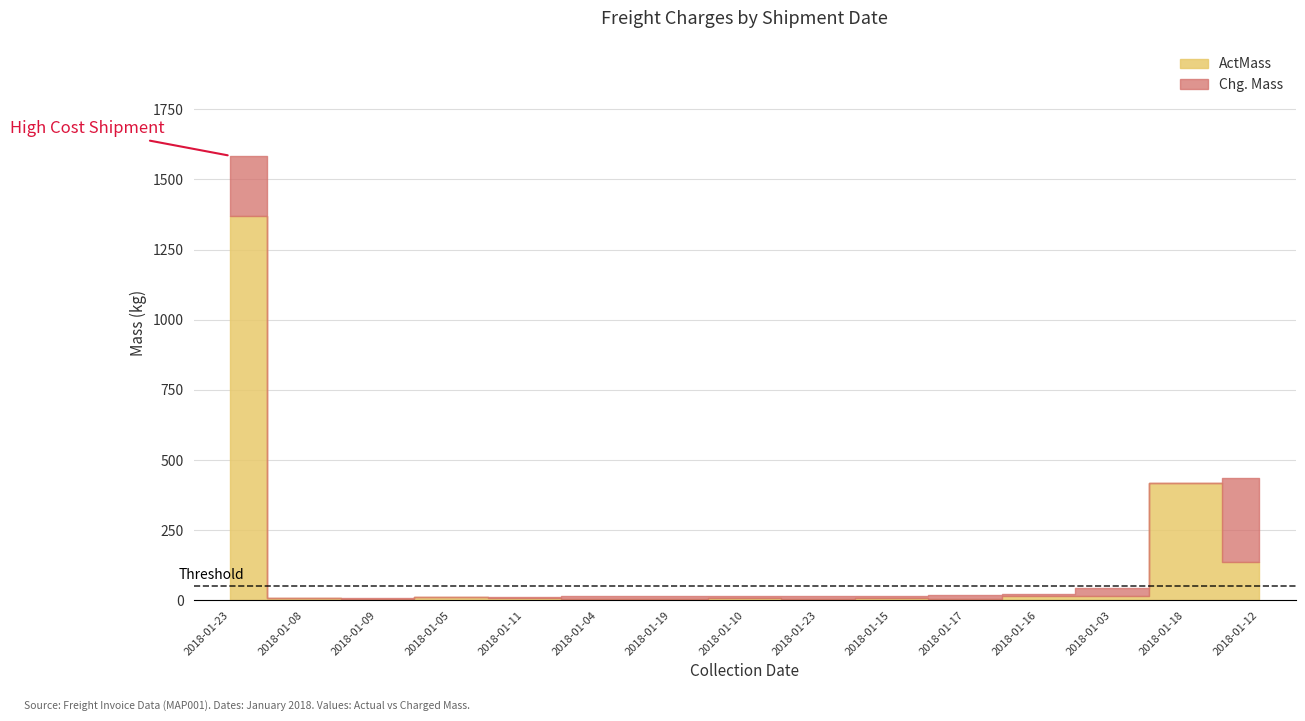

Reading right to left, transcribe all the data shown in this chart.

Chg. Mass: 2018-01-12=437	2018-01-18=419	2018-01-03=43	2018-01-16=21	2018-01-17=17	2018-01-15=16	2018-01-23=15	2018-01-10=15	2018-01-19=14	2018-01-04=14	2018-01-11=12	2018-01-05=12	2018-01-09=8	2018-01-08=8	2018-01-23=1584
ActMass: 2018-01-12=135	2018-01-18=419	2018-01-03=16	2018-01-16=15	2018-01-17=6	2018-01-15=8	2018-01-23=6	2018-01-10=7	2018-01-19=6	2018-01-04=6	2018-01-11=7	2018-01-05=10	2018-01-09=6	2018-01-08=8	2018-01-23=1368